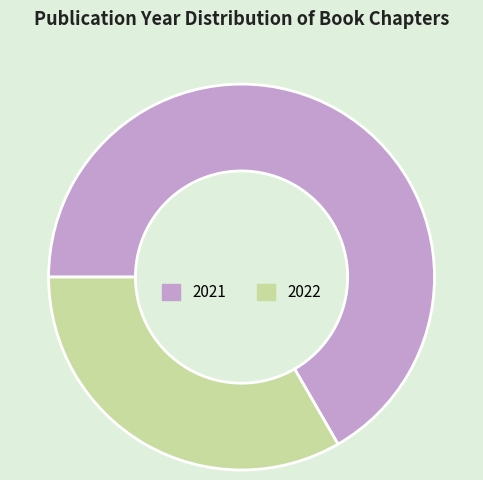

Is there a majority slice in this chart?

Yes